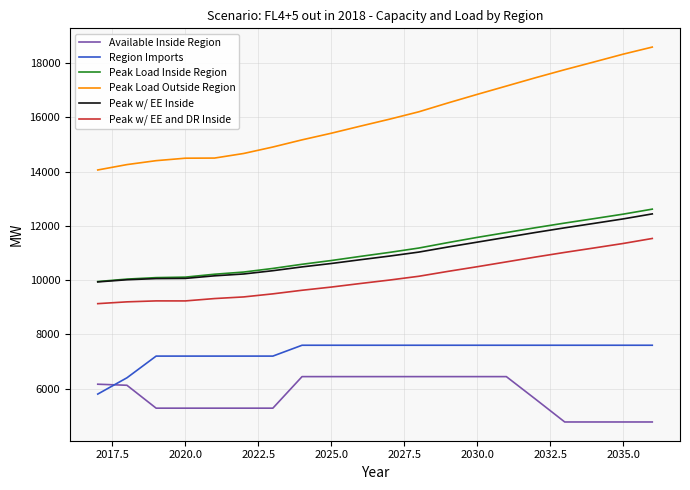

Which series has the widest spread of values?

Peak Load Outside Region